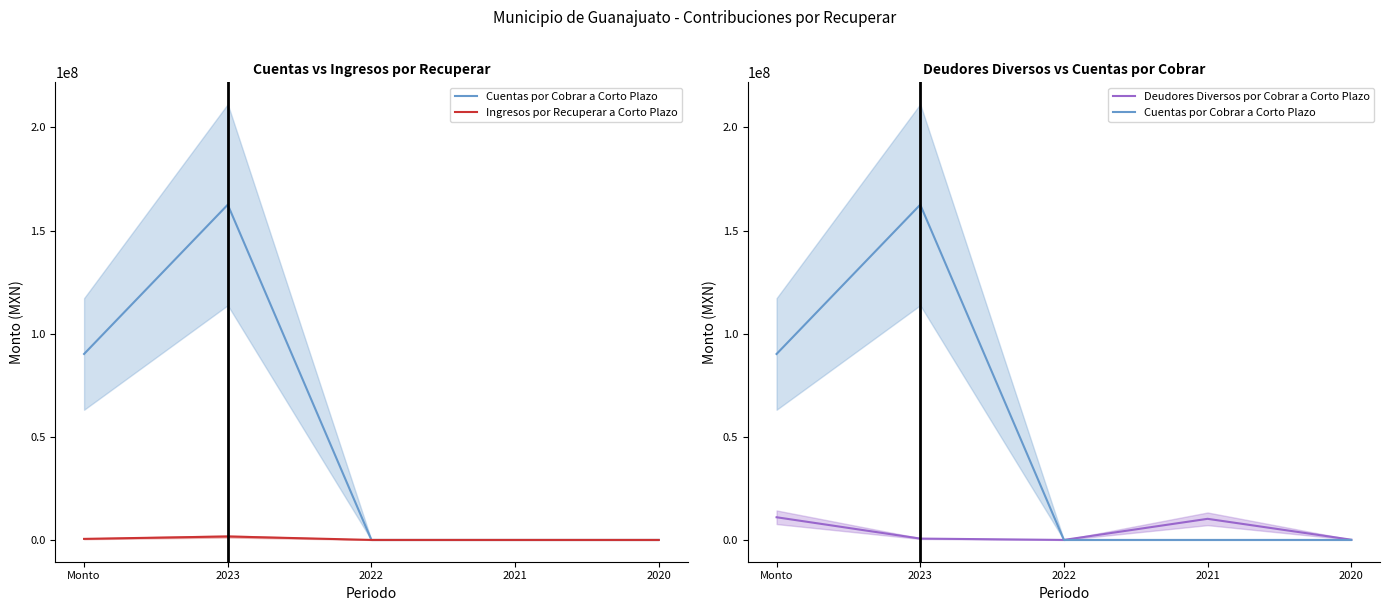

Between Monto and 2023, which series saw the biggest shift?

Cuentas por Cobrar a Corto Plazo